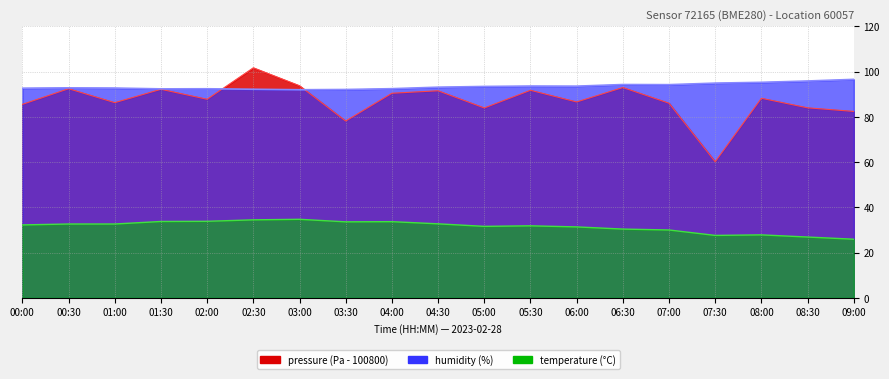

How many categories are shown in the chart?

19